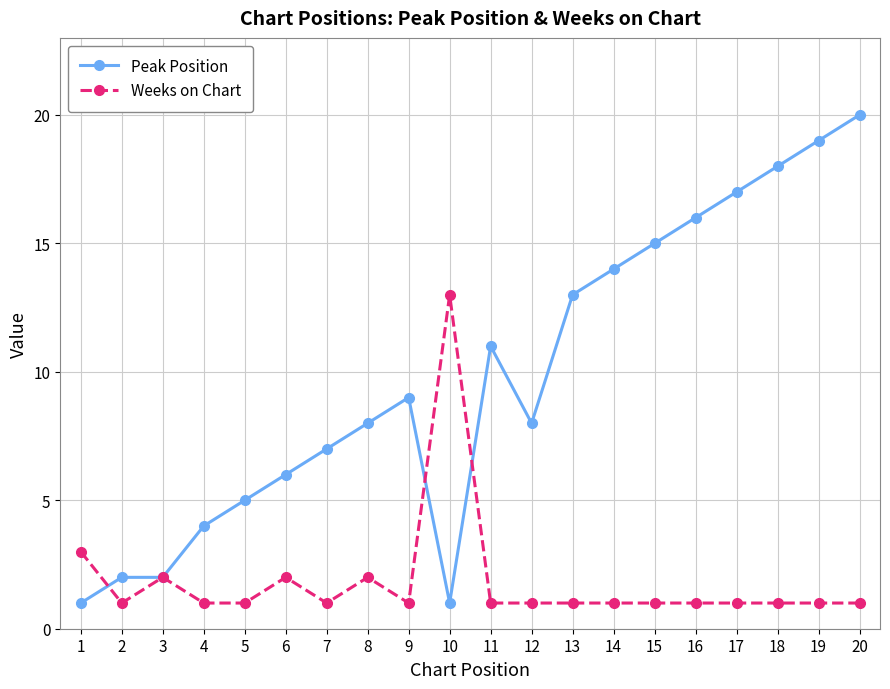

Where is the first local maximum for Weeks on Chart?

3